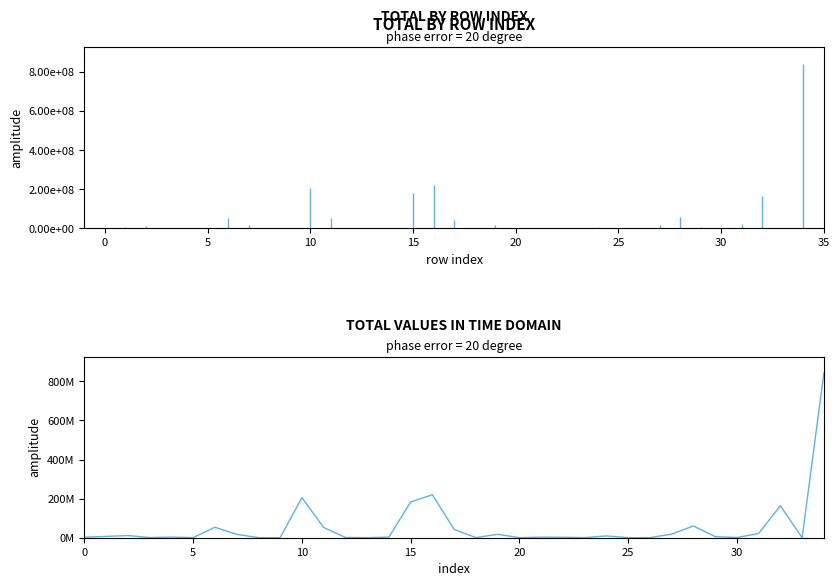

What is the difference between the values at 11 and 30?

51529933